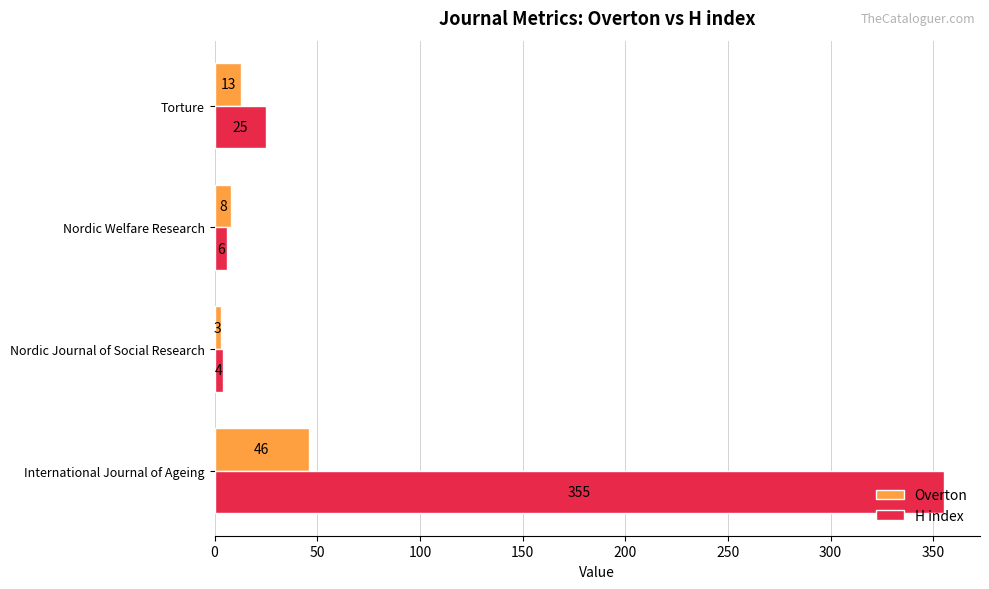

Which series has the largest total across all categories?

H index